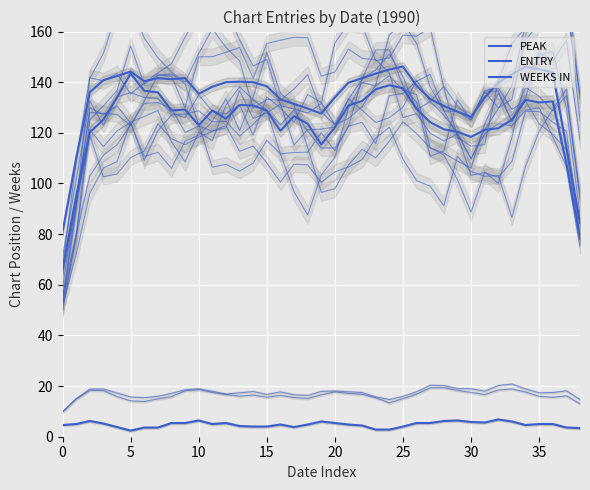

True or false: PEAK has more than 1 interior local peaks.

True